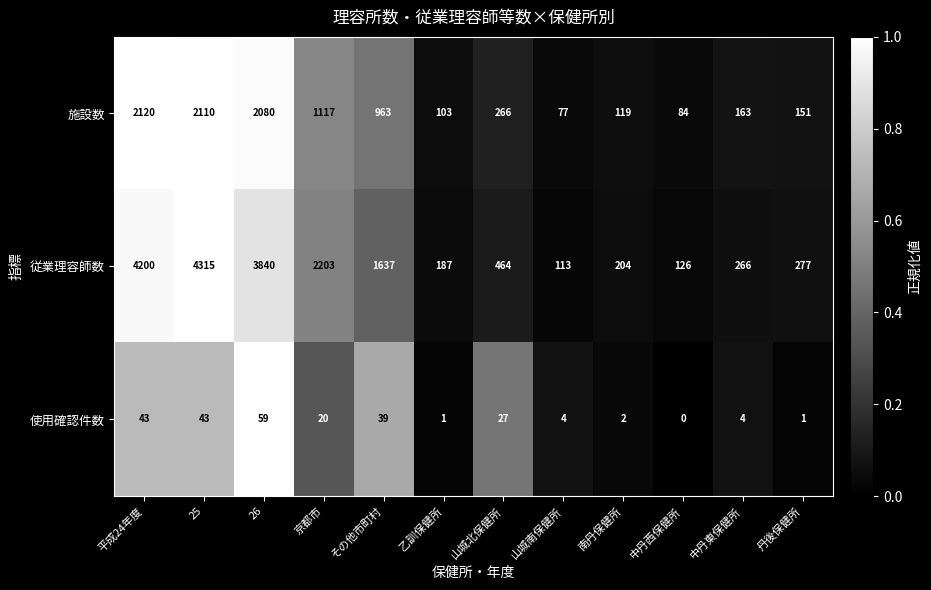

What is the sum of all 従業理容師数 values?

17832